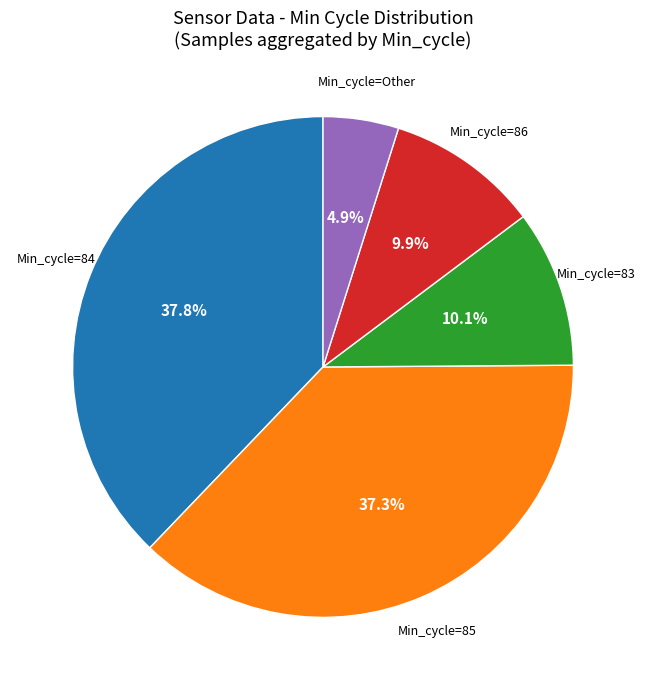

How many segments does this pie chart have?

5